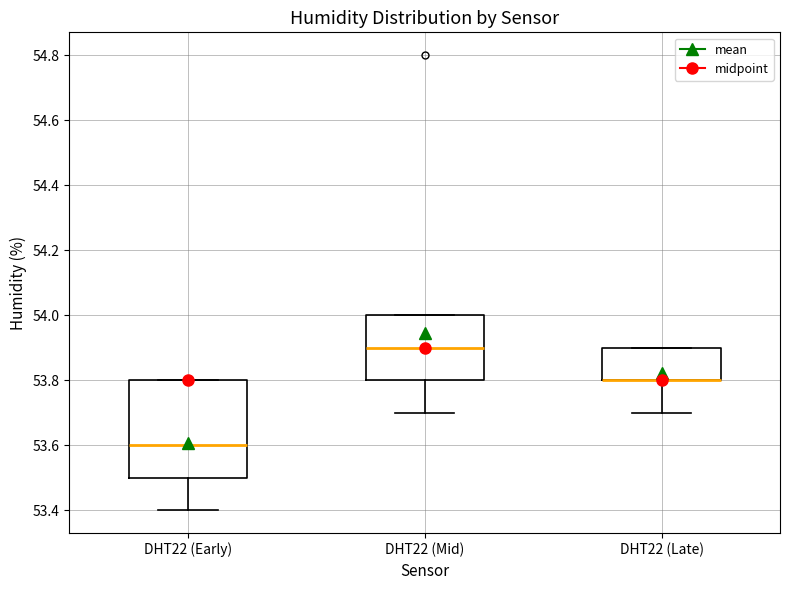

Which box is the tallest, from its lower edge to its upper edge?

DHT22 (Early)